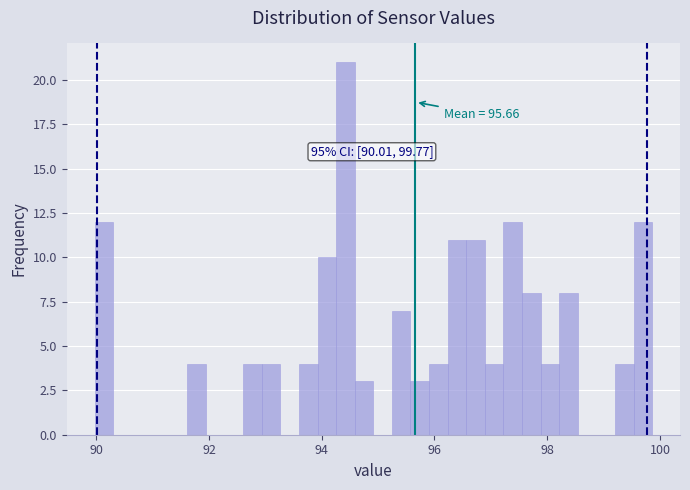

Around what value on the x-axis is the tallest bar? Give the approximate position of its centre, as read against the axis.

94.4